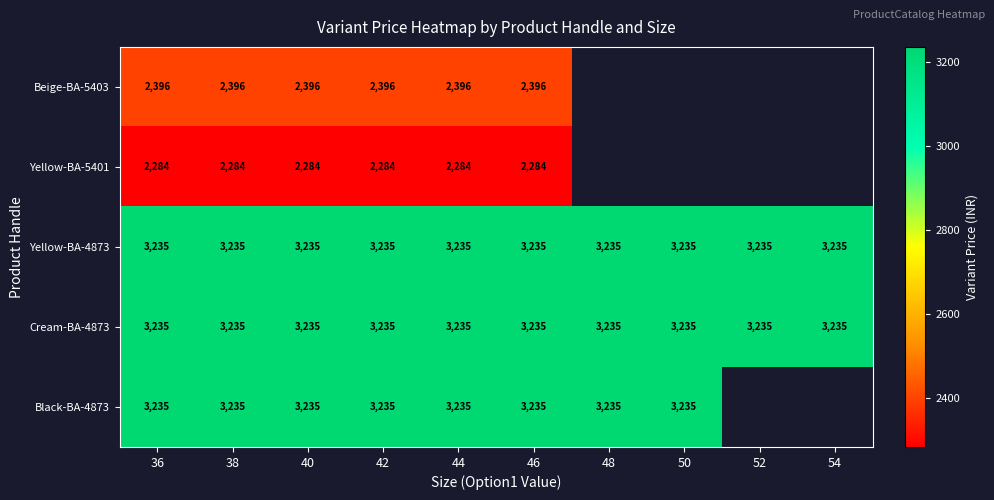

Which label corresponds to the smallest value in the chart?

36